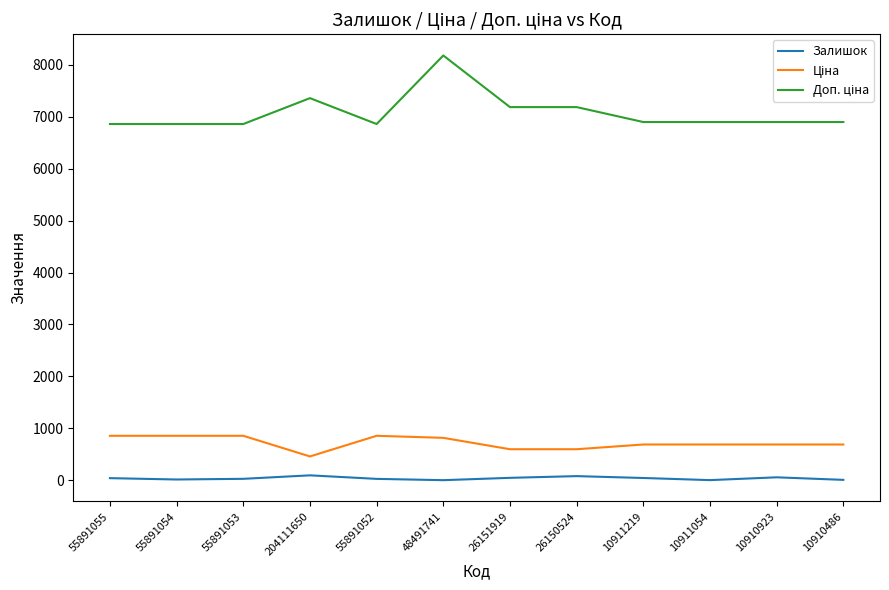

At which category does the chart reach its peak across all series?

48491741